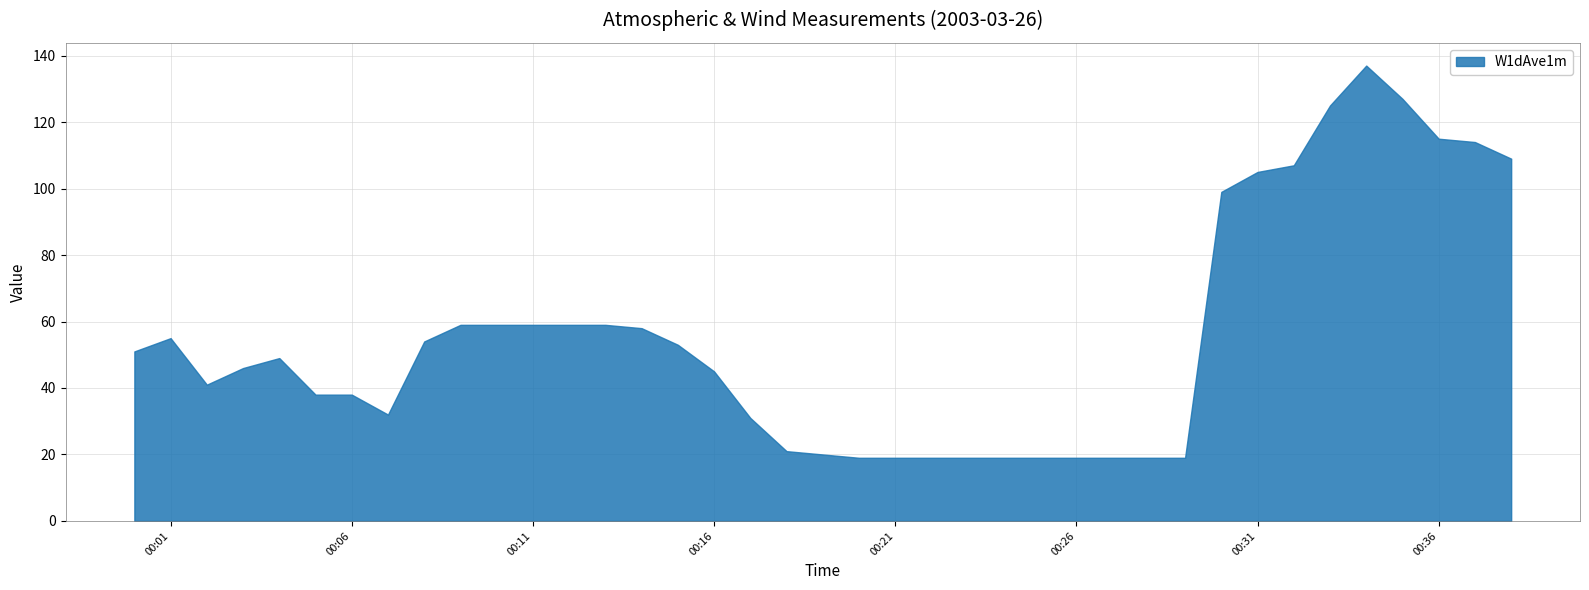

The value of W1sAve1m at 2003-03-26 00:21 is 0.2. True or false?

False